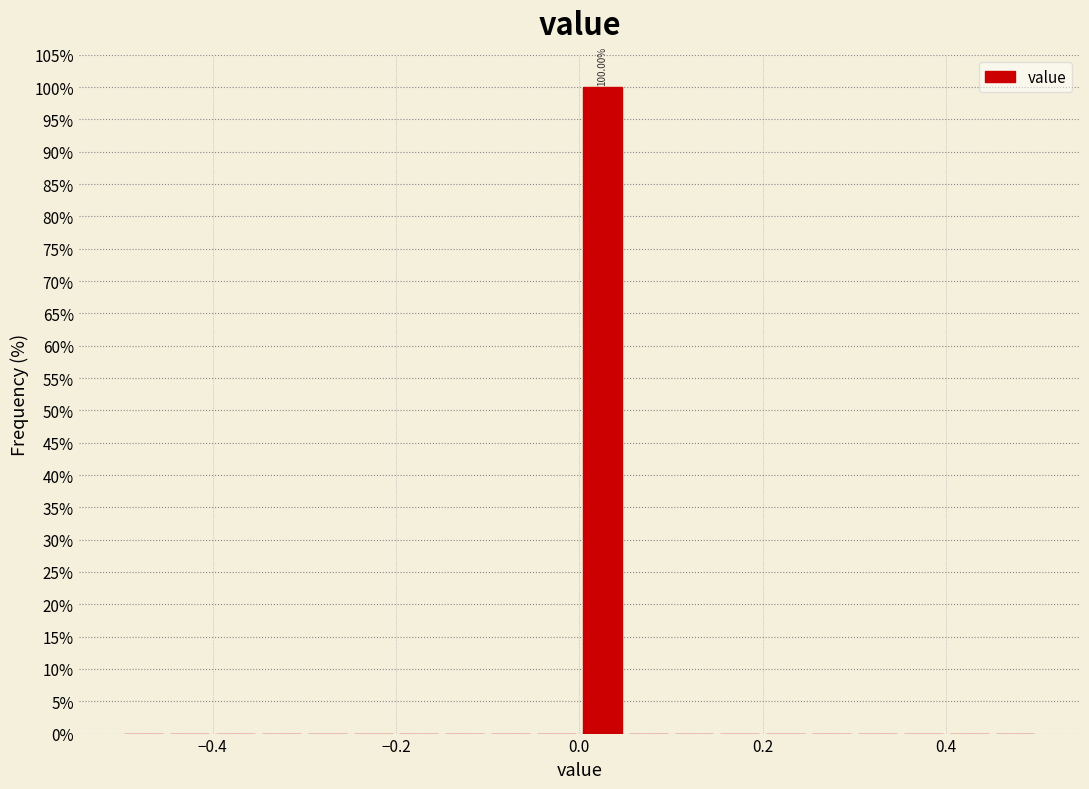

Read against the x-axis, roughly where is the centre of the tallest bar?

0.02